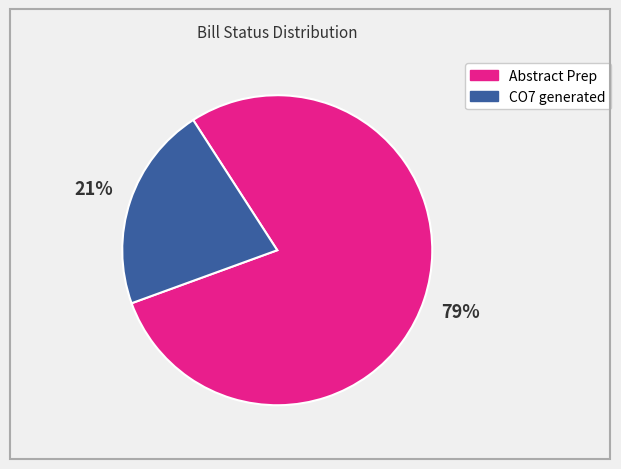

Between Abstract Prep and CO7 generated, which is larger?

Abstract Prep